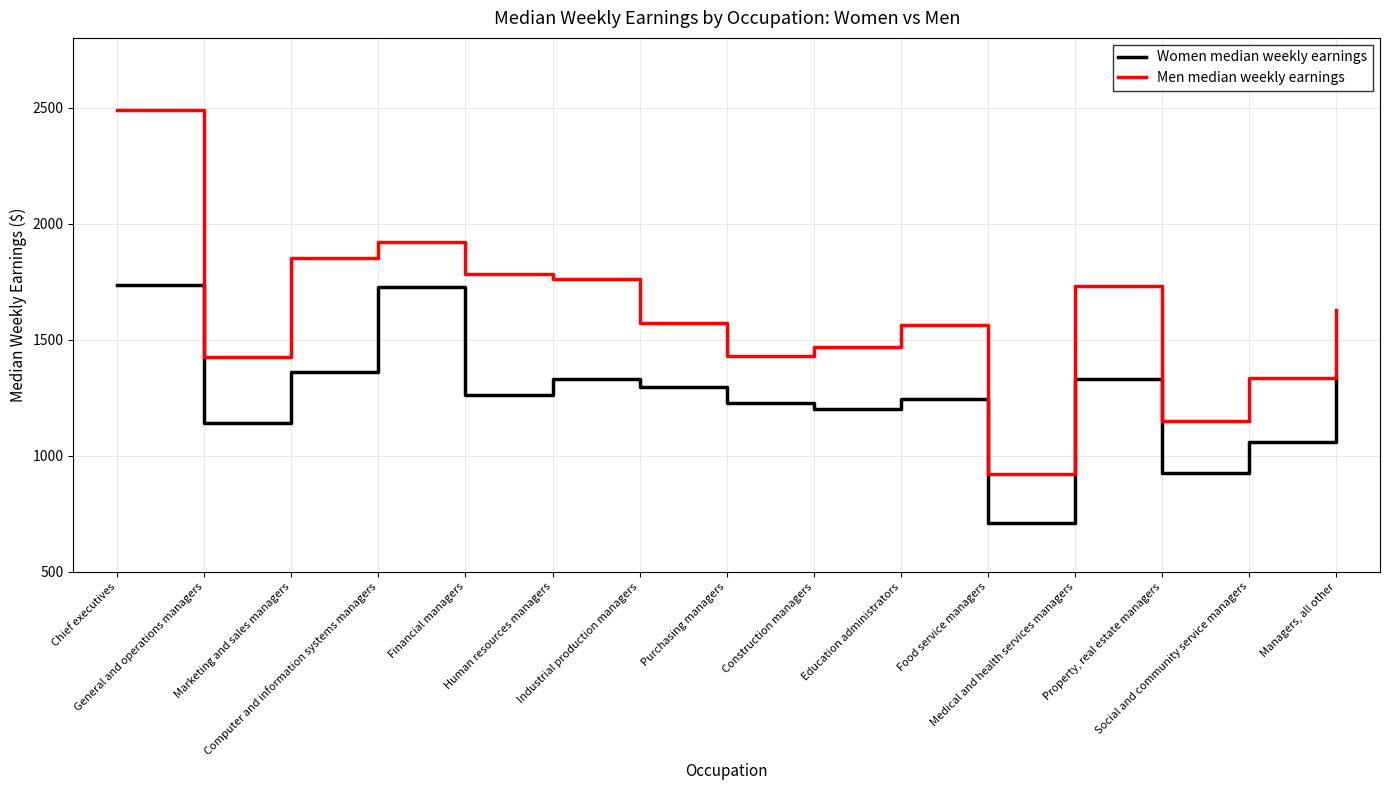

Is the value of Men median weekly earnings at Social and community service managers greater than the value of Women median weekly earnings at Property, real estate managers?

Yes